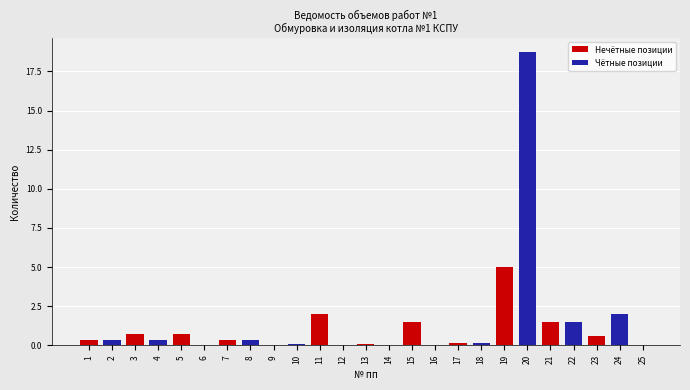

What is the sum of all values?

36.5